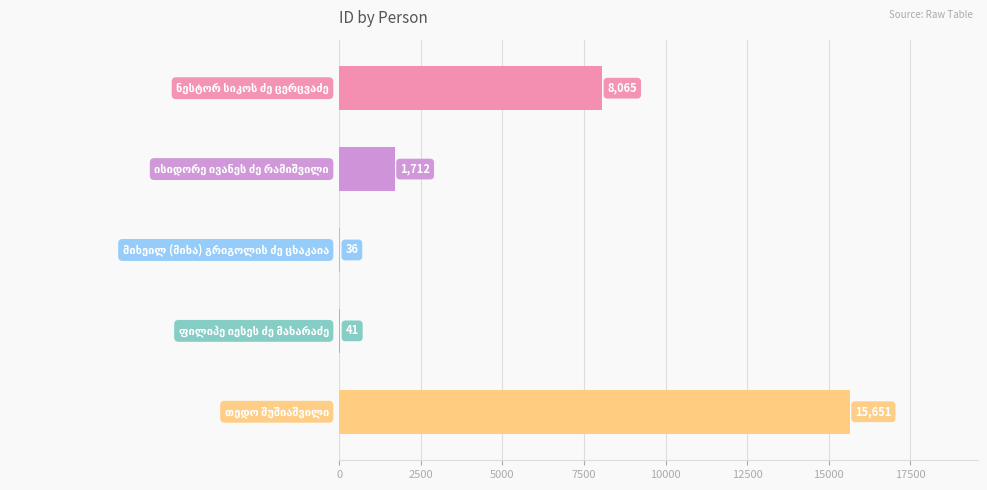

How many data points does each series have?

5